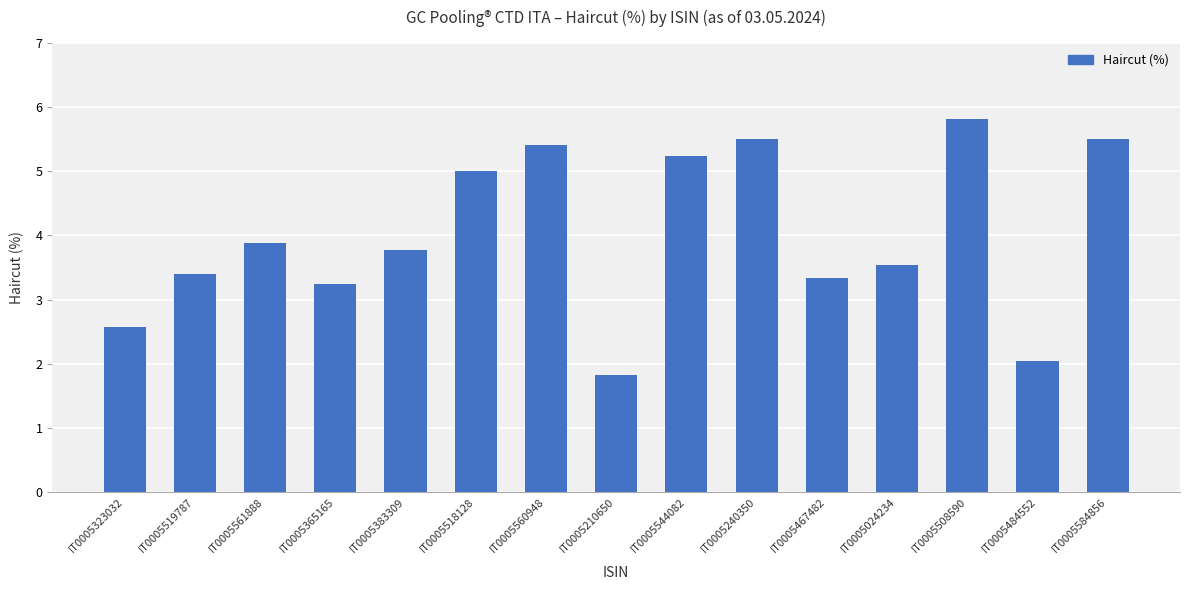

What is the label of the 3rd bar from the left?

IT0005561888